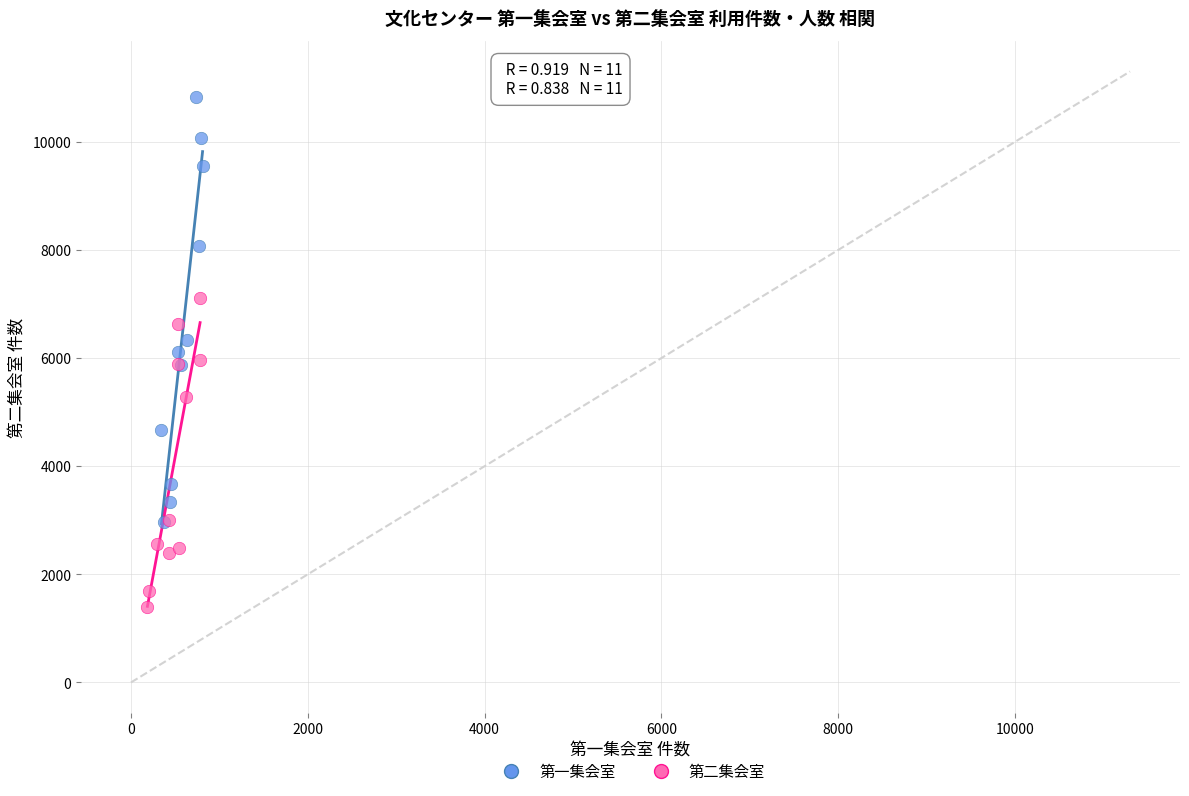

Which series contains the lowest Y value?

第二集会室